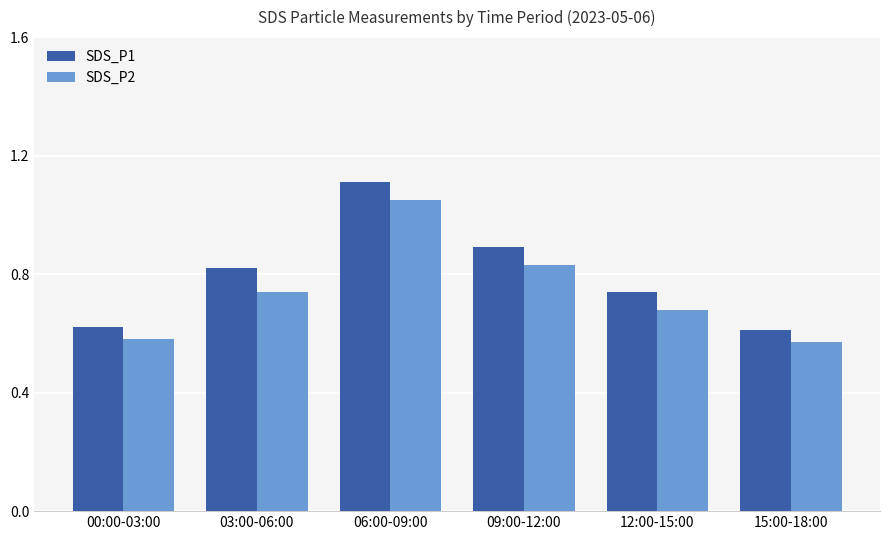

What is the sum of the SDS_P1 values at 00:00-03:00 and 12:00-15:00?

1.4